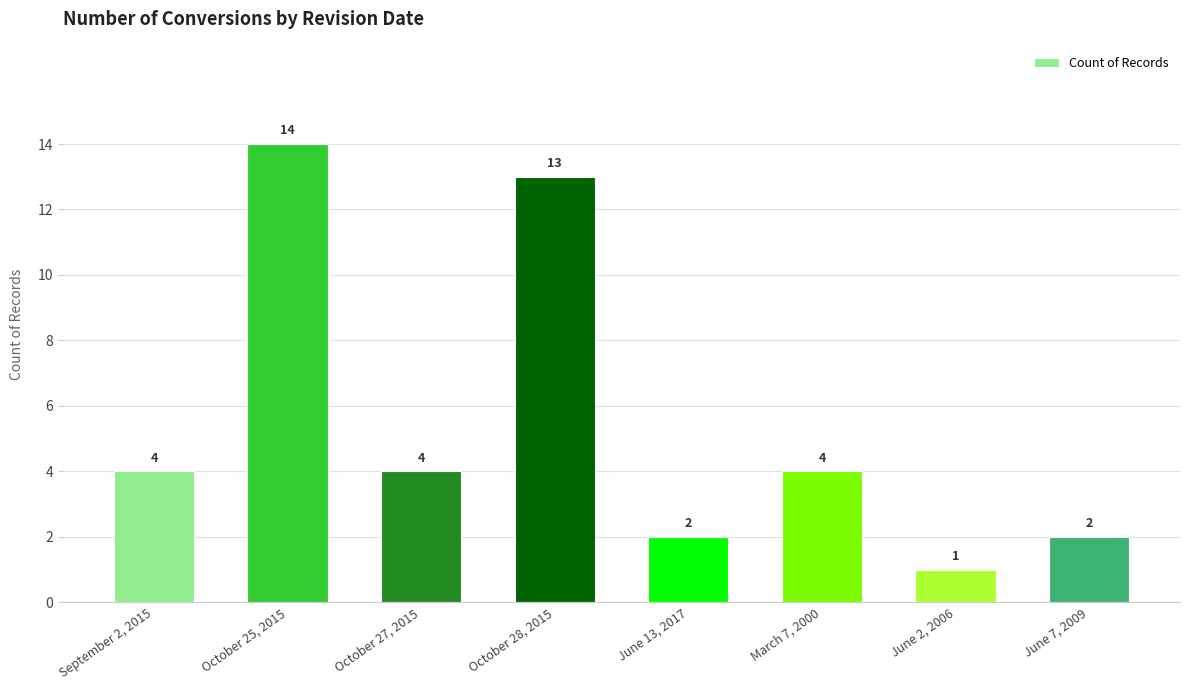

What is the difference between the maximum and minimum values?

13